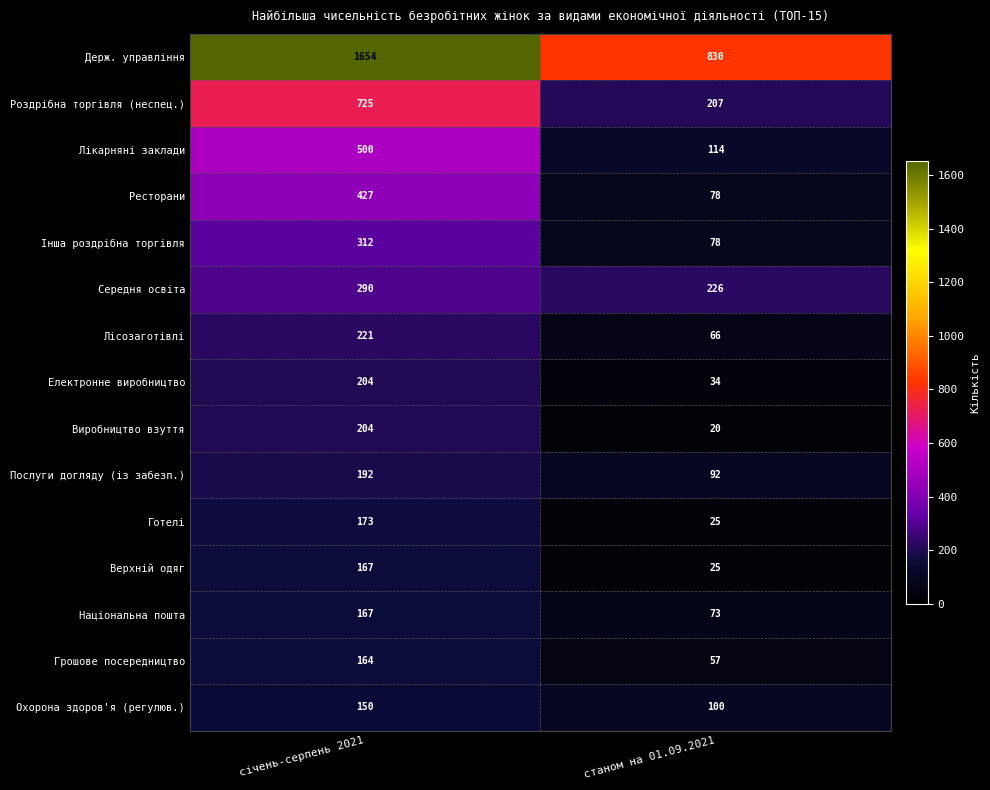

The value of Національна пошта at станом на 01.09.2021 is 73. True or false?

True